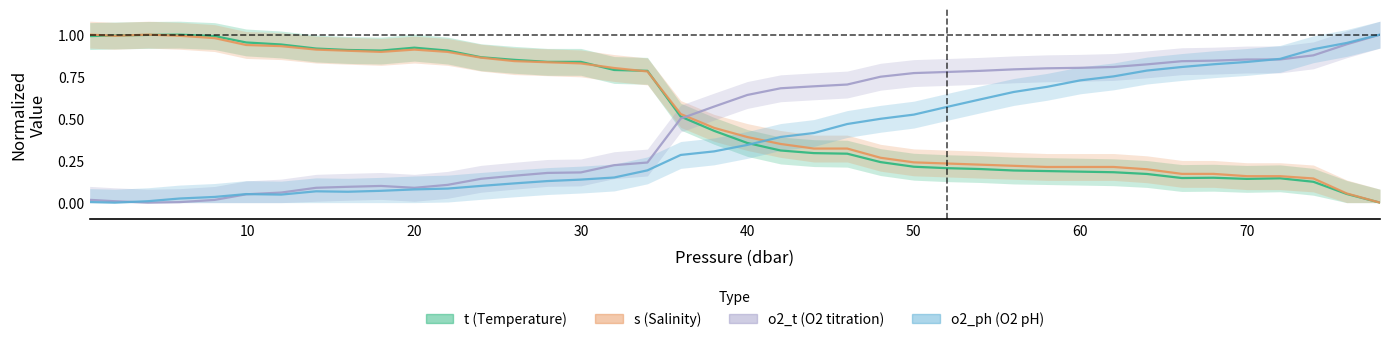

Reading left to right, what are all the values shown in this chart?

t (Temperature): 1.0	1.0	1.0	1.0	1.0	1.0	0.9	0.9	0.9	0.9	0.9	0.9	0.9	0.9	0.8	0.8	0.8	0.8	0.5	0.4	0.4	0.3	0.3	0.3	0.2	0.2	0.2	0.2	0.2	0.2	0.2	0.2	0.2	0.1	0.1	0.1	0.1	0.1	0.1	0.0
s (Salinity): 1.0	1.0	1.0	1.0	1.0	0.9	0.9	0.9	0.9	0.9	0.9	0.9	0.9	0.8	0.8	0.8	0.8	0.8	0.5	0.4	0.4	0.3	0.3	0.3	0.3	0.2	0.2	0.2	0.2	0.2	0.2	0.2	0.2	0.2	0.2	0.2	0.2	0.1	0.1	0.0
o2_t (O2 titration): 0.0	0.0	0.0	0.0	0.0	0.0	0.1	0.1	0.1	0.1	0.1	0.1	0.1	0.2	0.2	0.2	0.2	0.2	0.5	0.6	0.6	0.7	0.7	0.7	0.7	0.8	0.8	0.8	0.8	0.8	0.8	0.8	0.8	0.8	0.8	0.9	0.9	0.9	0.9	1.0
o2_ph (O2 pH): 0.0	0.0	0.0	0.0	0.0	0.1	0.0	0.1	0.1	0.1	0.1	0.1	0.1	0.1	0.1	0.1	0.1	0.2	0.3	0.3	0.3	0.4	0.4	0.5	0.5	0.5	0.6	0.6	0.7	0.7	0.7	0.8	0.8	0.8	0.8	0.8	0.9	0.9	1.0	1.0